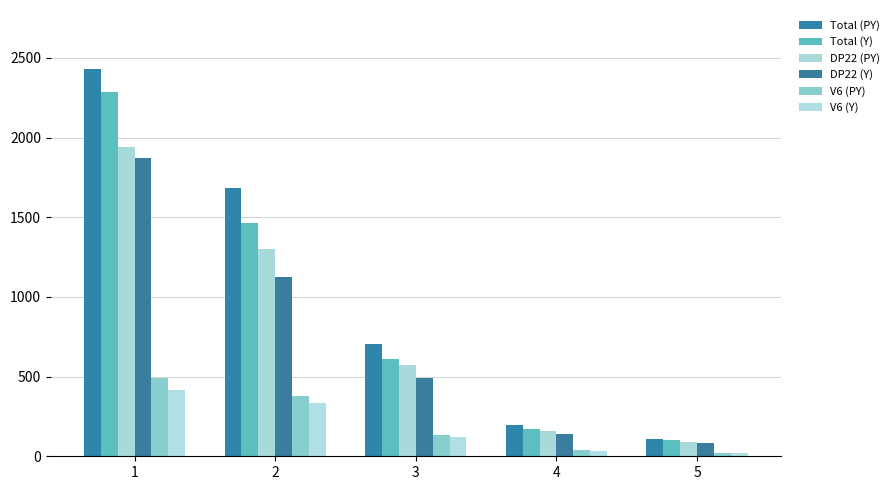

Reading left to right, what are all the values shown in this chart?

Total (PY): 2431	1681	705	197	109
Total (Y): 2286	1463	612	172	101
DP22 (PY): 1938	1302	570	160	88
DP22 (Y): 1869	1126	491	139	82
V6 (PY): 493	379	135	37	21
V6 (Y): 417	337	121	33	19